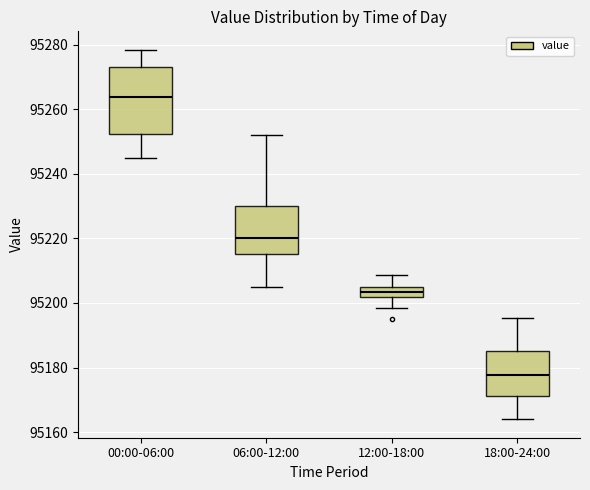

Which box is the tallest, from its lower edge to its upper edge?

00:00-06:00